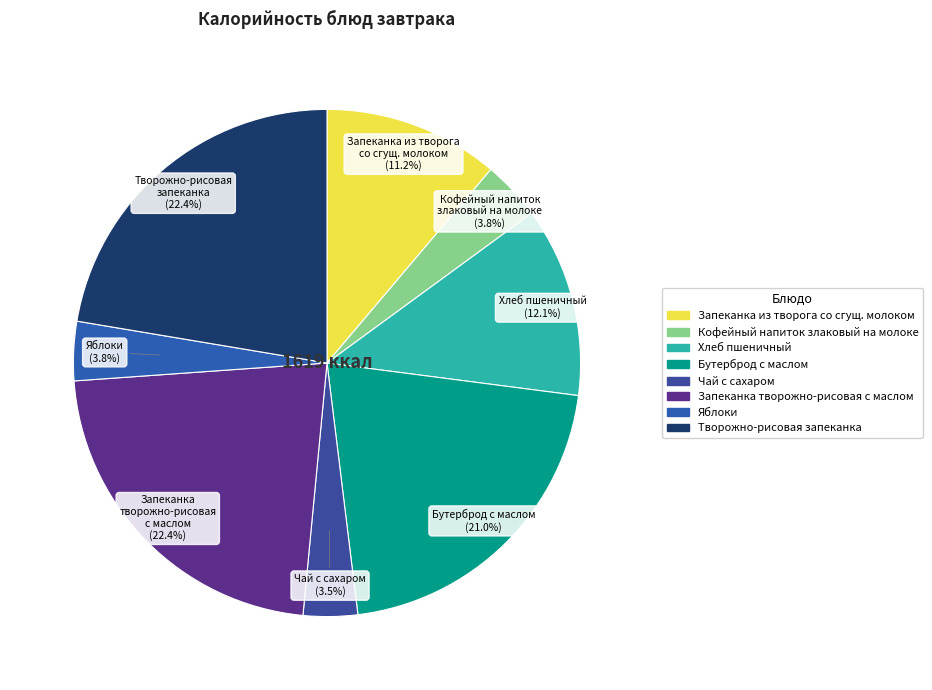

How many segments does this pie chart have?

8